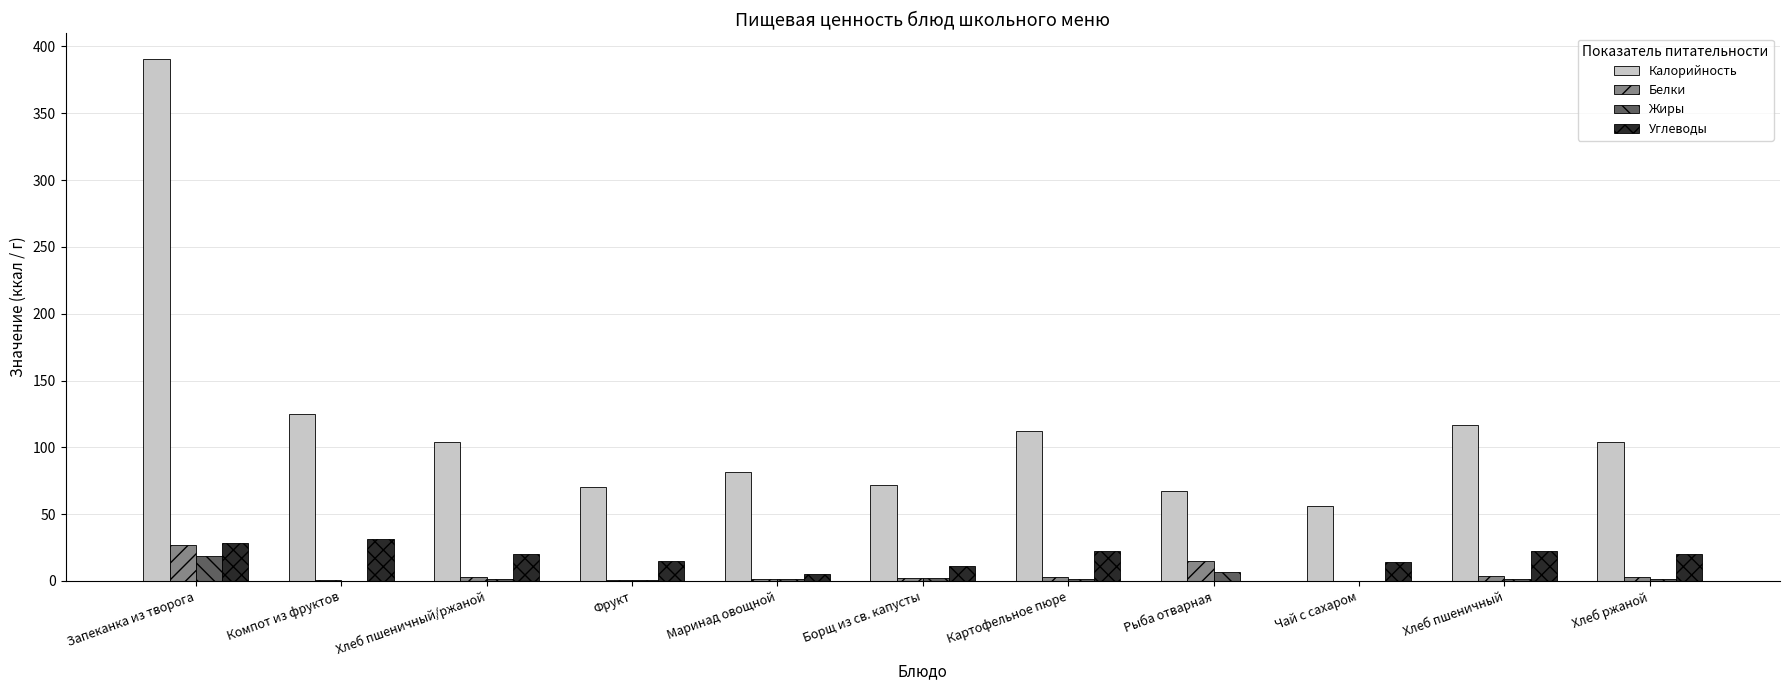

How many groups of bars are there?

11